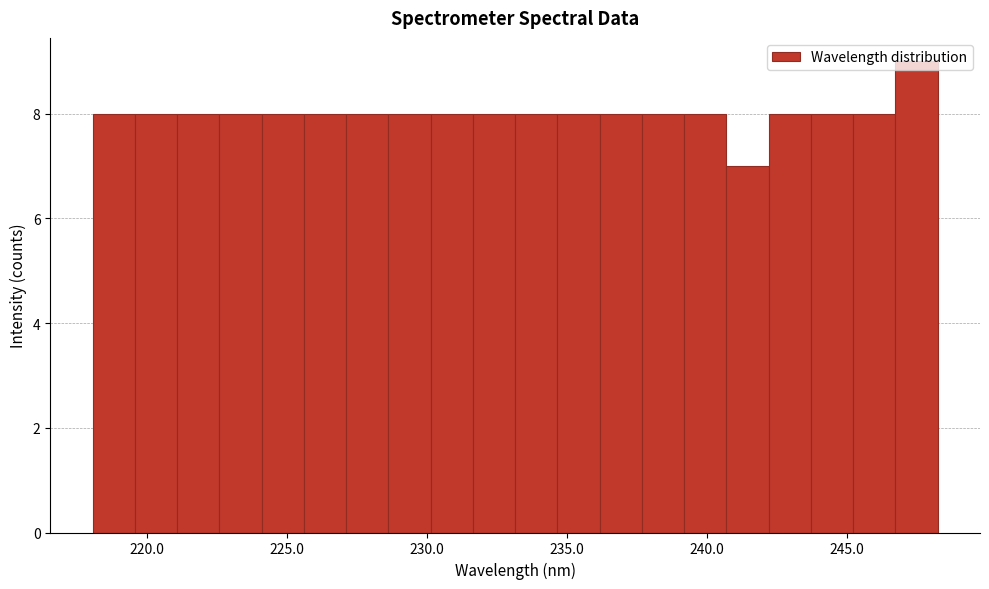

Read against the x-axis, roughly where is the centre of the tallest bar?

247.5